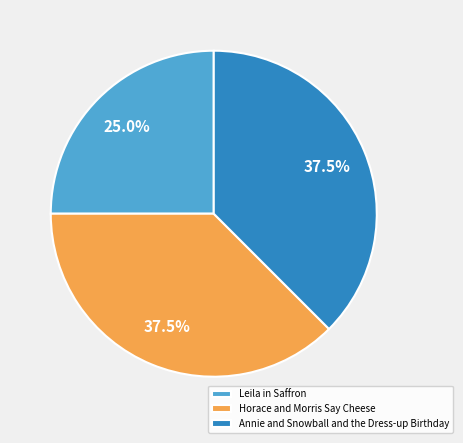

Between Leila in Saffron and Annie and Snowball and the Dress-up Birthday, which is larger?

Annie and Snowball and the Dress-up Birthday